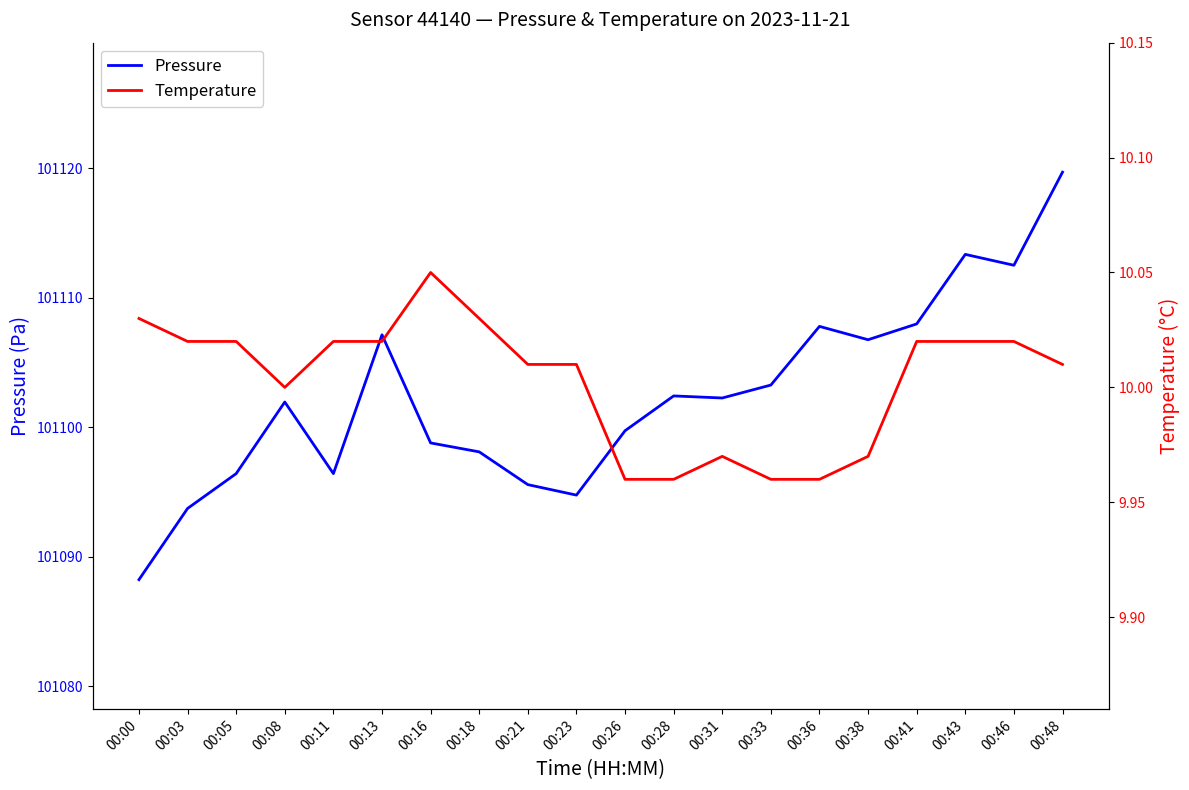

List the series in order of their overall mean, lowest first.

Temperature, Pressure